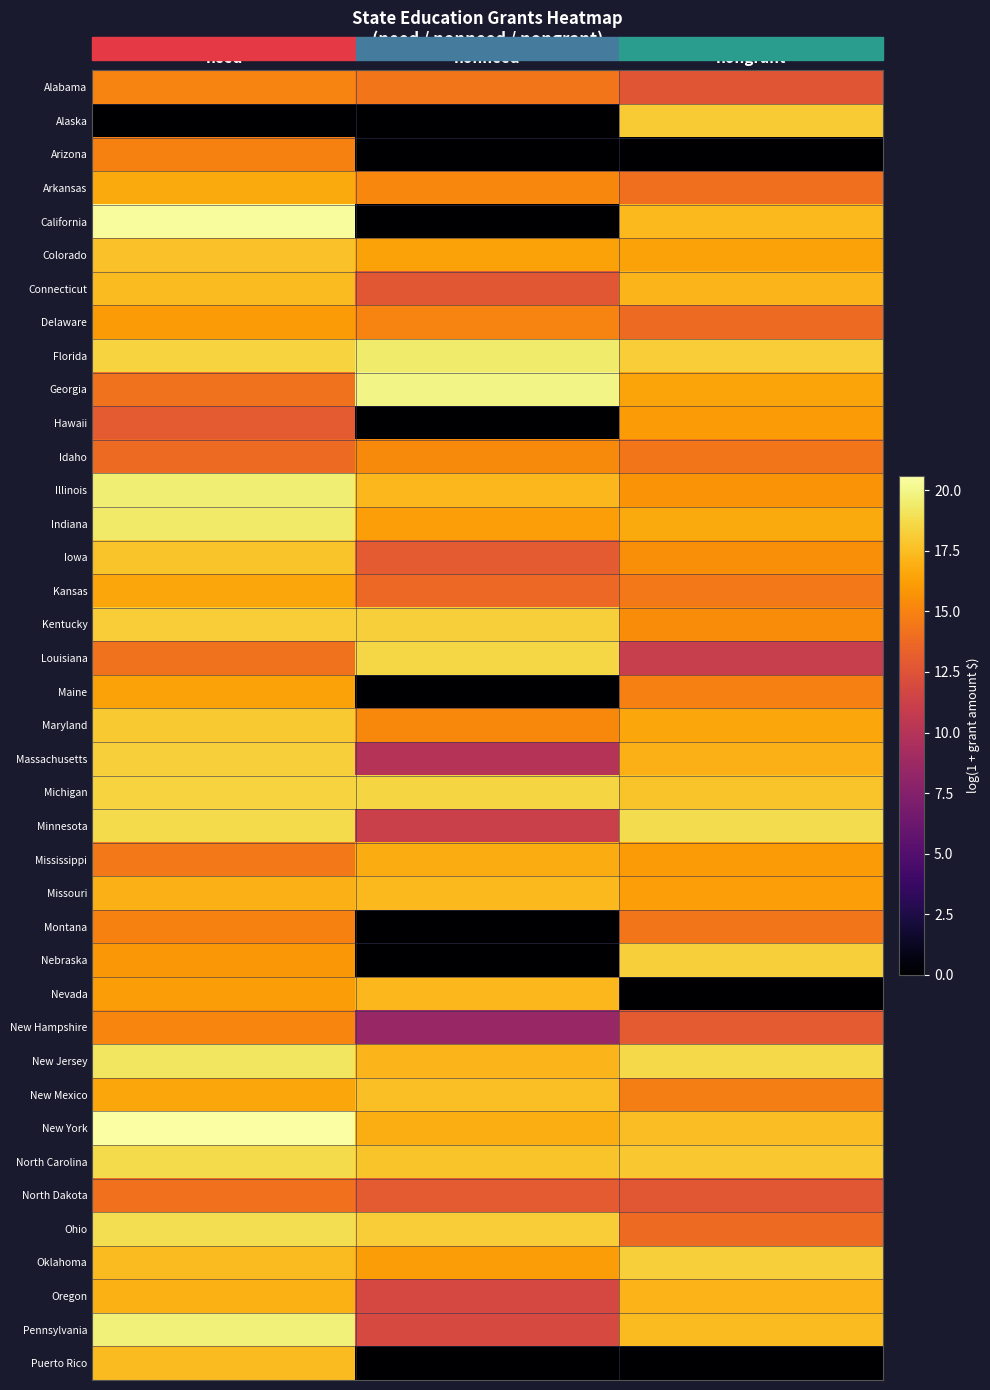

Reading left to right, what are all the values shown in this chart?

Alabama: need=15.0	nonneed=14.4	nongrant=12.7
Alaska: need=0.0	nonneed=0.0	nongrant=18.1
Arizona: need=14.9	nonneed=0.0	nongrant=0.0
Arkansas: need=16.7	nonneed=15.1	nongrant=14.0
California: need=20.4	nonneed=0.0	nongrant=17.3
Colorado: need=17.7	nonneed=16.4	nongrant=16.4
Connecticut: need=17.4	nonneed=12.7	nongrant=17.2
Delaware: need=16.0	nonneed=15.0	nongrant=13.8
Florida: need=18.4	nonneed=19.4	nongrant=18.2
Georgia: need=14.2	nonneed=19.9	nongrant=16.4
Hawaii: need=12.9	nonneed=0.0	nongrant=16.1
Idaho: need=13.8	nonneed=15.3	nongrant=14.4
Illinois: need=19.6	nonneed=17.3	nongrant=15.7
Indiana: need=19.4	nonneed=16.2	nongrant=16.7
Iowa: need=17.7	nonneed=12.9	nongrant=15.5
Kansas: need=16.5	nonneed=13.7	nongrant=14.5
Kentucky: need=18.1	nonneed=18.3	nongrant=15.4
Louisiana: need=14.2	nonneed=18.6	nongrant=11.0
Maine: need=16.4	nonneed=0.0	nongrant=14.9
Maryland: need=18.0	nonneed=15.3	nongrant=16.6
Massachusetts: need=18.2	nonneed=10.0	nongrant=17.0
Michigan: need=18.4	nonneed=18.5	nongrant=17.7
Minnesota: need=18.7	nonneed=11.2	nongrant=18.8
Mississippi: need=14.5	nonneed=16.8	nongrant=16.0
Missouri: need=17.0	nonneed=17.3	nongrant=16.2
Montana: need=14.9	nonneed=0.0	nongrant=14.3
Nebraska: need=15.9	nonneed=0.0	nongrant=18.2
Nevada: need=16.1	nonneed=17.2	nongrant=0.0
New Hampshire: need=15.1	nonneed=8.5	nongrant=12.9
New Jersey: need=19.2	nonneed=17.2	nongrant=18.6
New Mexico: need=16.5	nonneed=17.6	nongrant=14.7
New York: need=20.6	nonneed=16.9	nongrant=17.5
North Carolina: need=18.7	nonneed=17.8	nongrant=17.9
North Dakota: need=14.2	nonneed=12.9	nongrant=12.7
Ohio: need=18.9	nonneed=18.2	nongrant=13.8
Oklahoma: need=17.4	nonneed=16.1	nongrant=18.3
Oregon: need=17.0	nonneed=11.8	nongrant=17.1
Pennsylvania: need=19.7	nonneed=11.9	nongrant=17.4
Puerto Rico: need=17.4	nonneed=0.0	nongrant=0.0